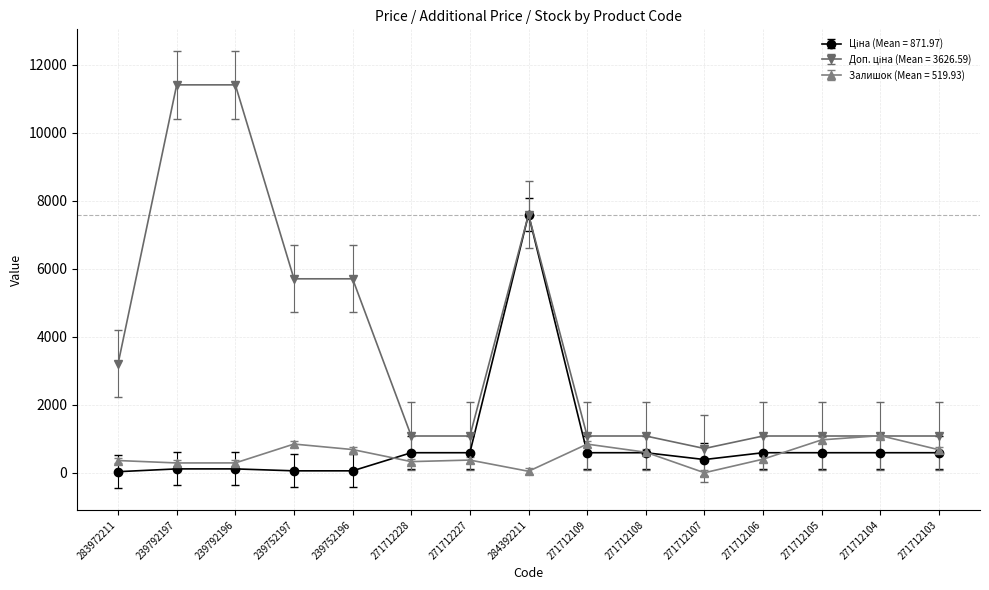

What is the total value across all series at 239792196?

11814.1